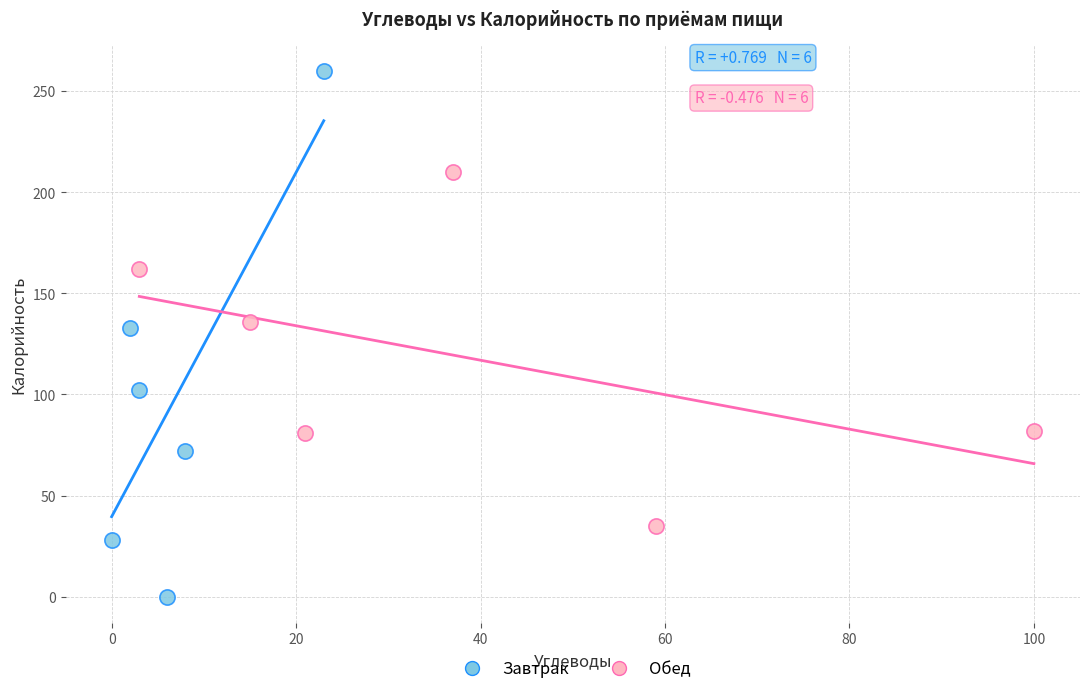

Which series reaches the maximum Y coordinate?

Завтрак